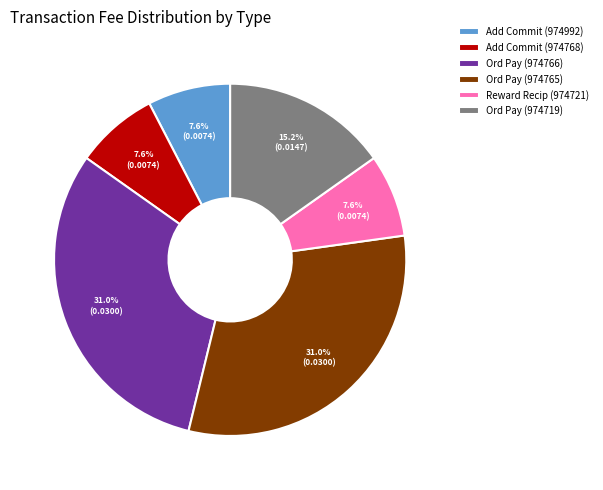

Does any single category account for the majority?

No